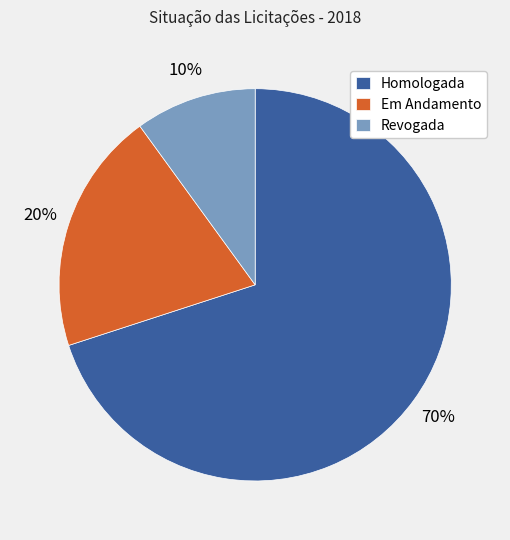

To the nearest percent, what portion does Revogada represent?

10%